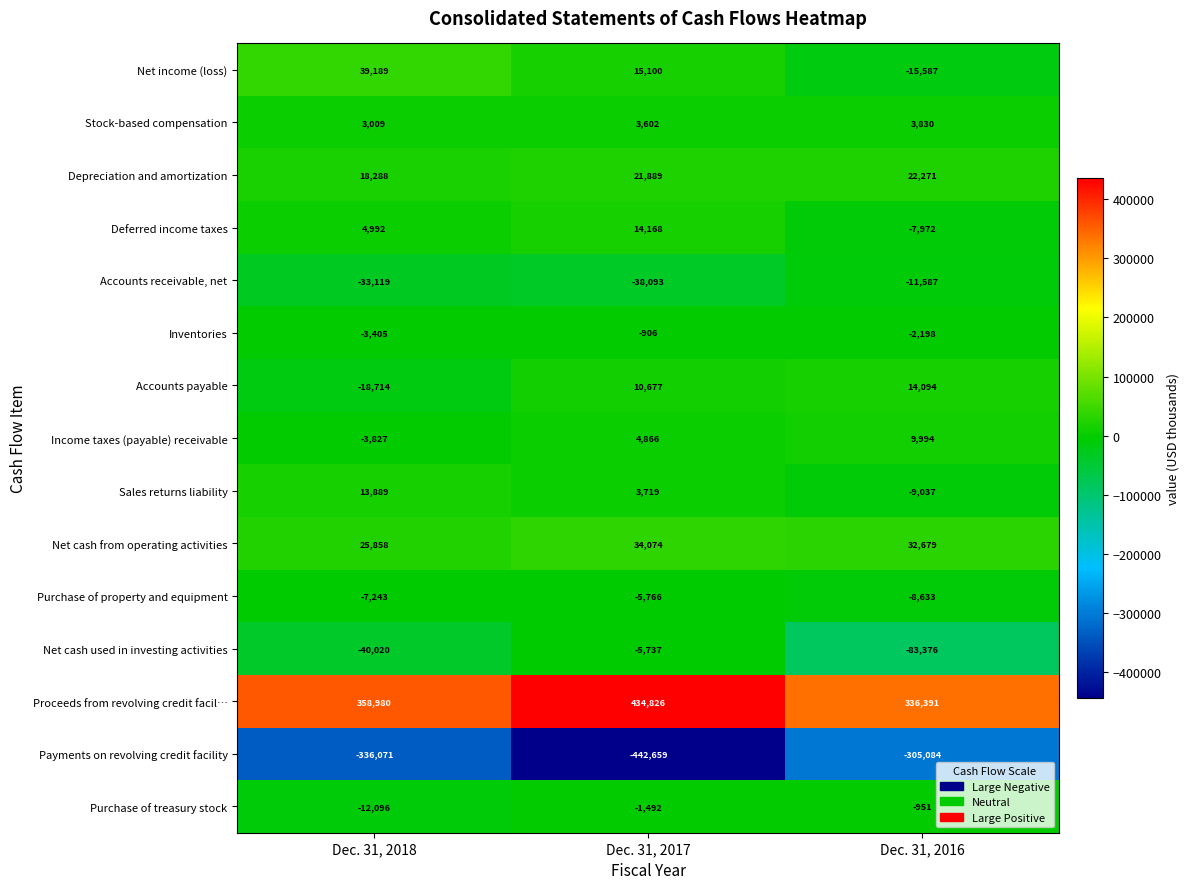

At Dec. 31, 2016, list the series in order from smallest to largest.

Payments on revolving credit facility, Net cash used in investing activities, Net income (loss), Accounts receivable, net, Sales returns liability, Purchase of property and equipment, Deferred income taxes, Inventories, Purchase of treasury stock, Stock-based compensation, Income taxes (payable) receivable, Accounts payable, Depreciation and amortization, Net cash from operating activities, Proceeds from revolving credit facil…